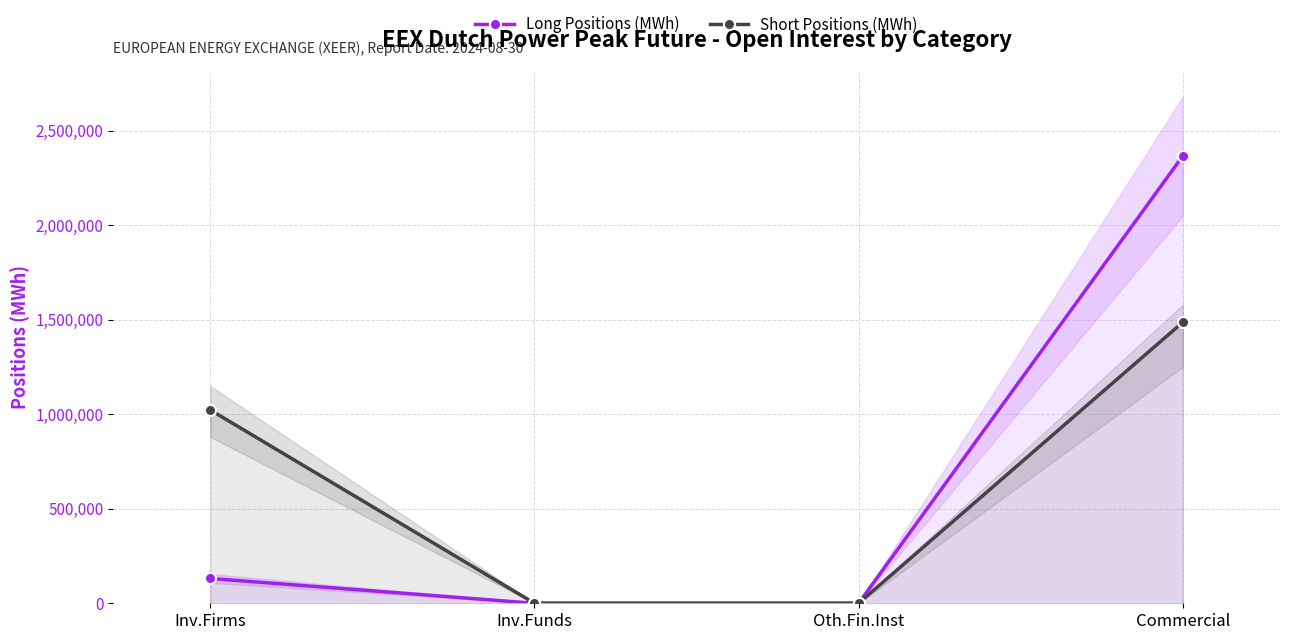

What is the sum of the Short Positions (MWh) values at Inv.Firms and Inv.Funds?

1022712